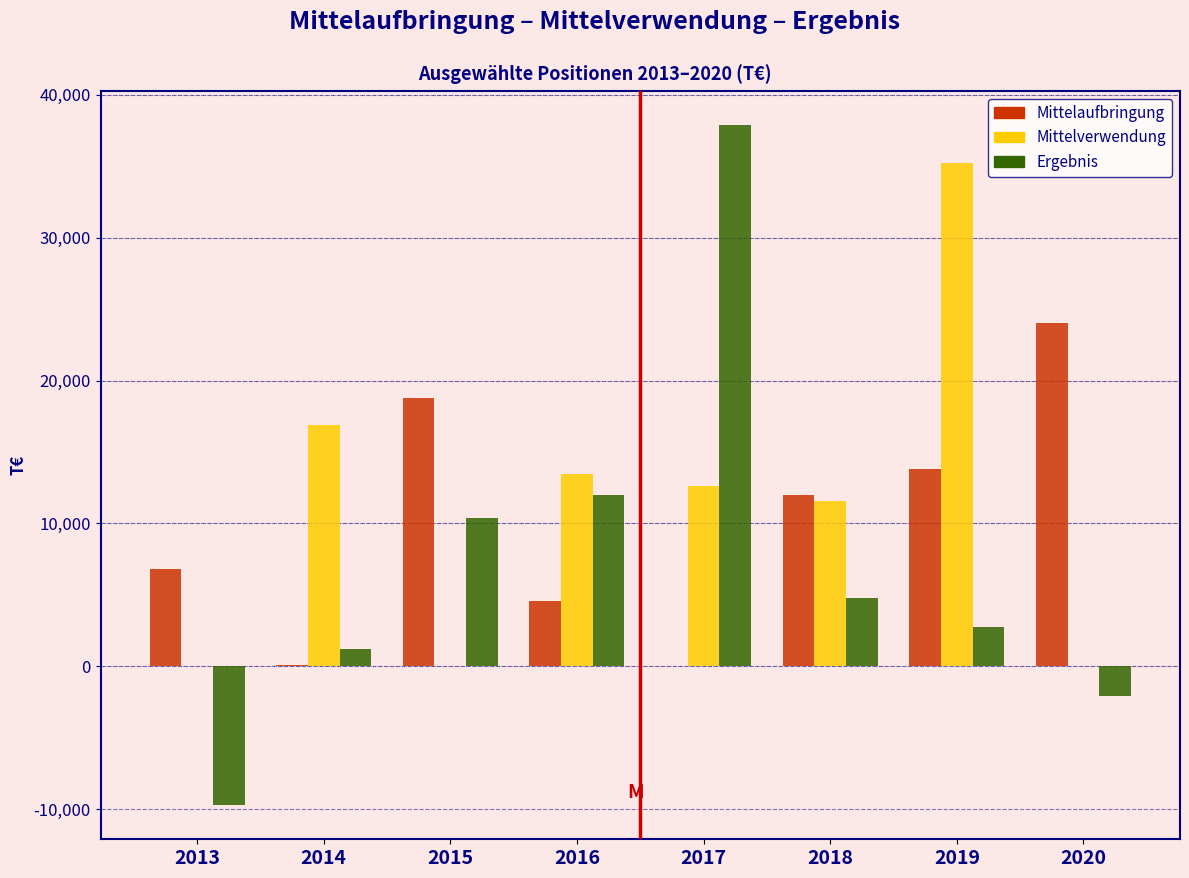

Which series changed the most between 2018 and 2019?

Mittelverwendung